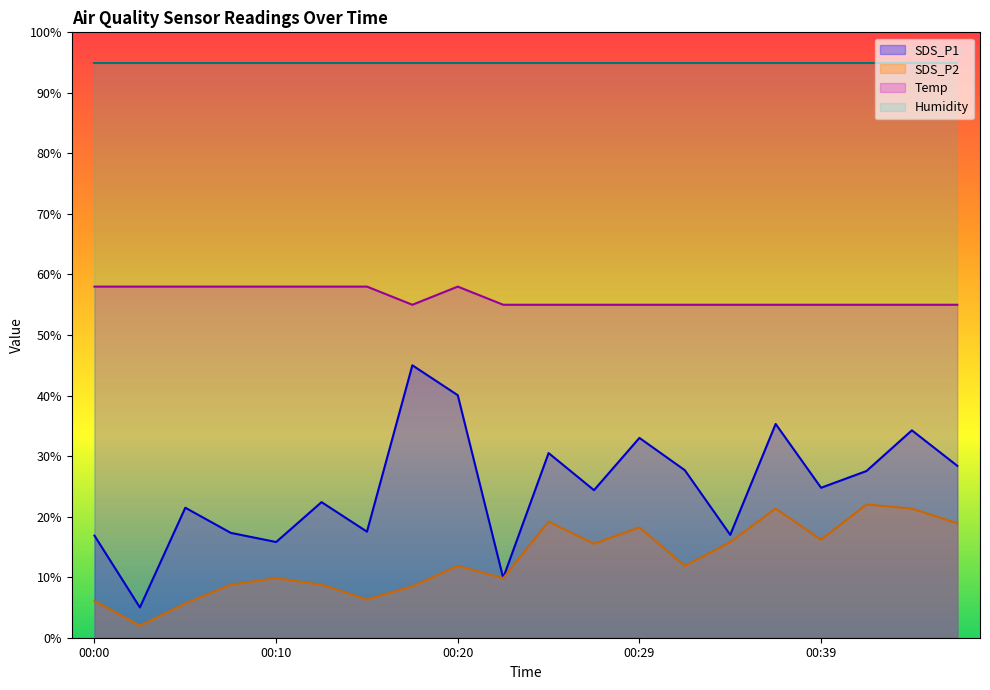

What is the average value of the SDS_P2 series?

12.9